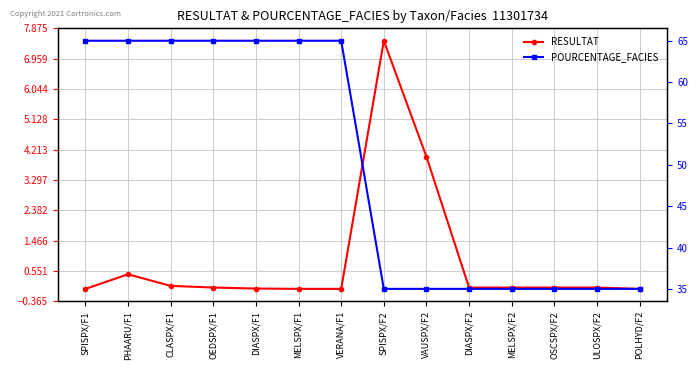

What is the label of the 11th point from the right?

OEDSPX/F1